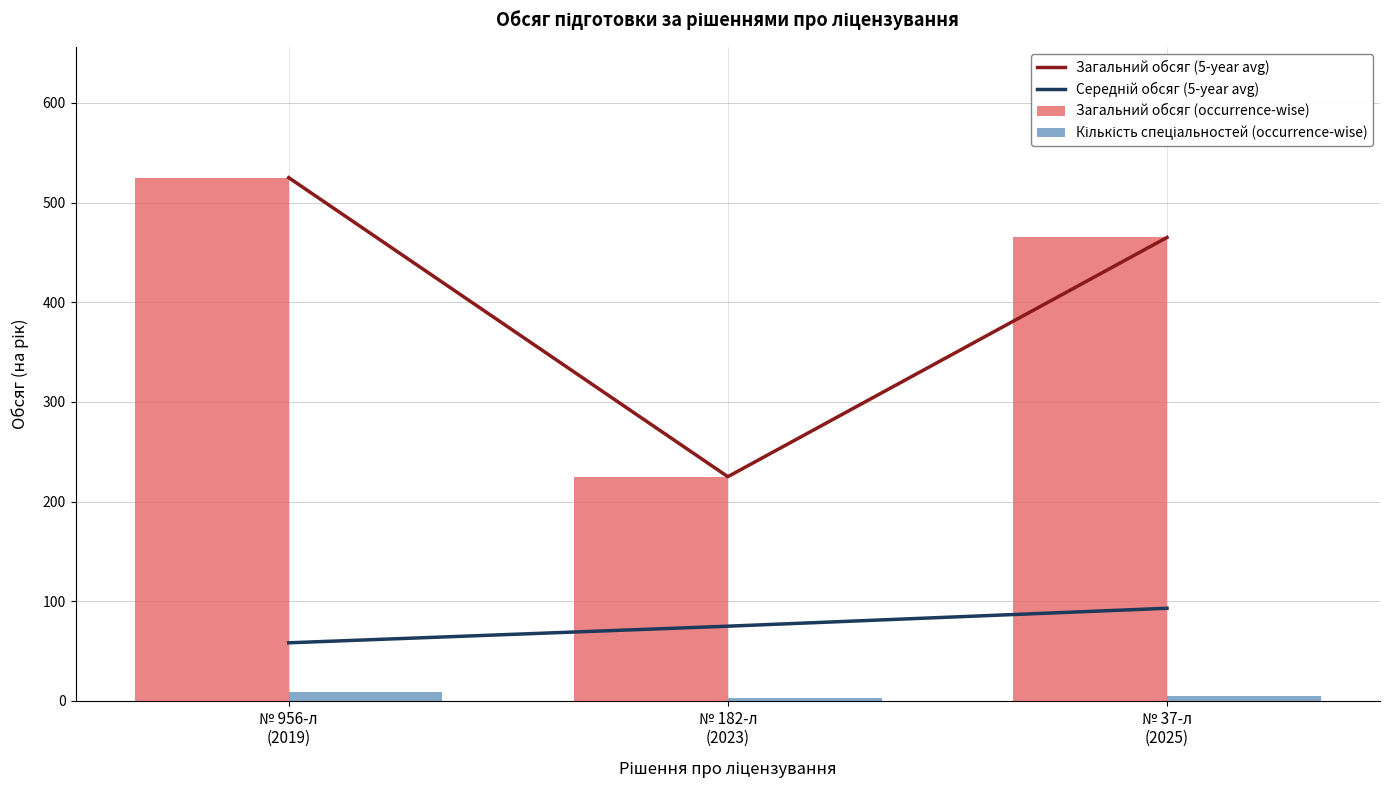

Which series has the widest spread of values?

Загальний обсяг (5-year avg)